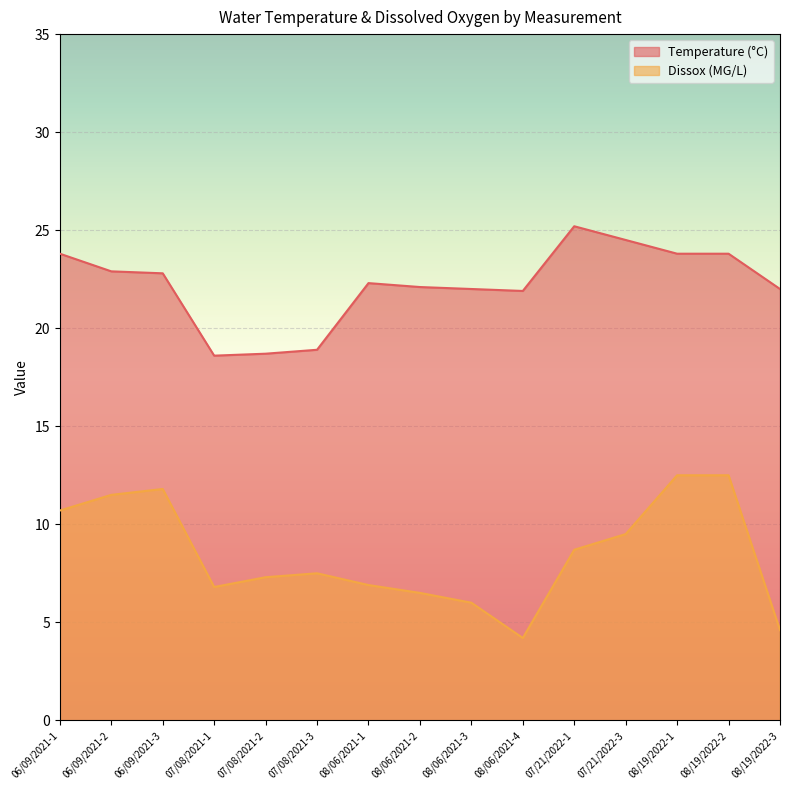

Rank the series at 07/21/2022-1 from highest to lowest value.

Temperature (°C), Dissox (MG/L)